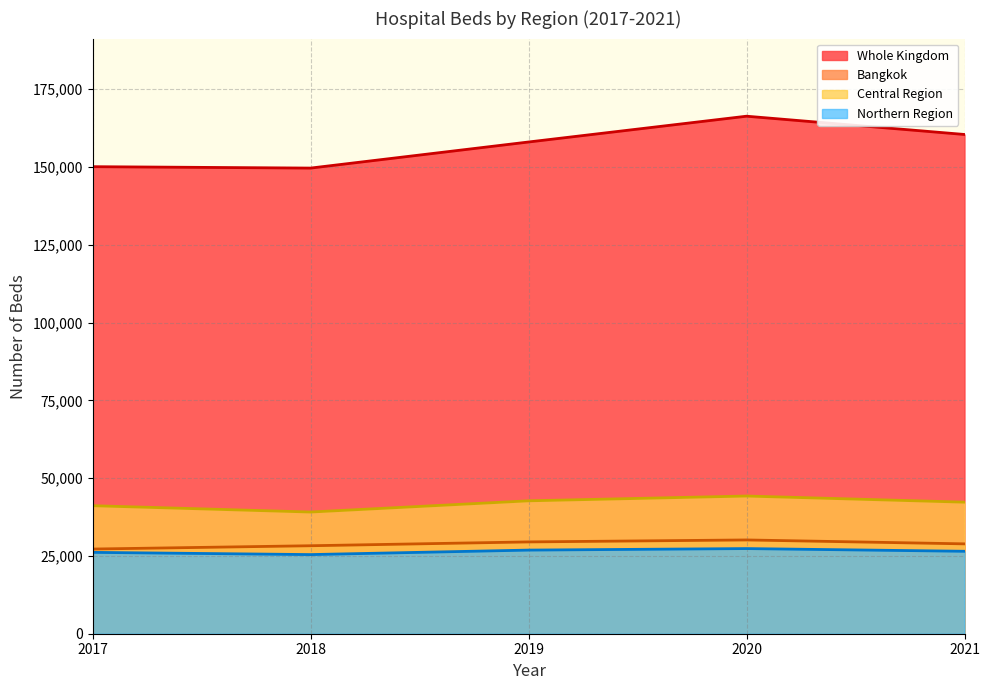

True or false: Beds 2019 and Beds 2017 intersect in this chart.

False